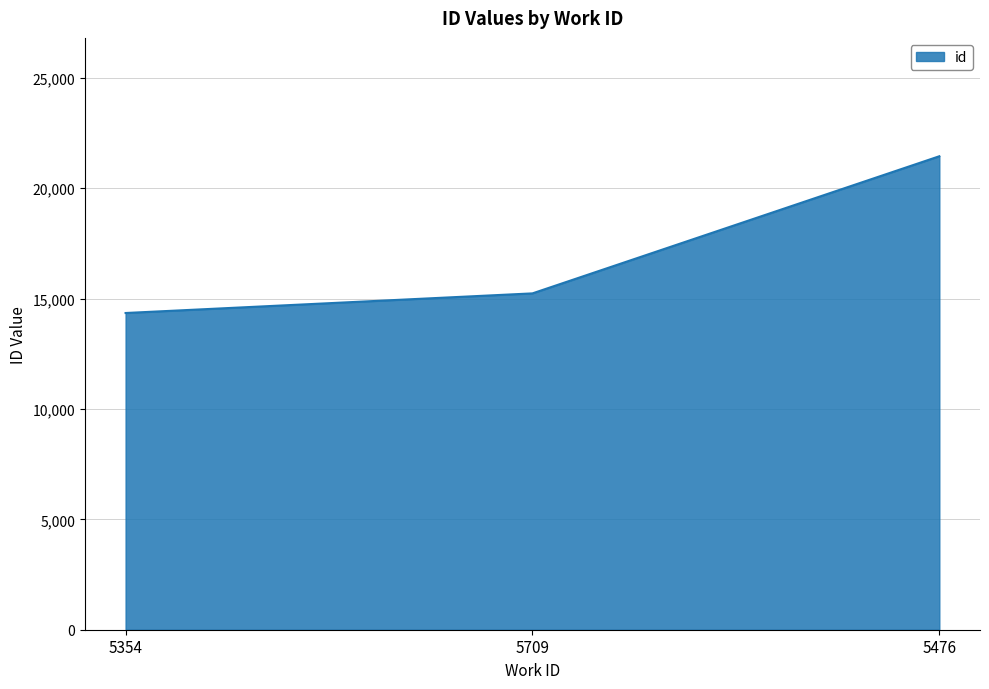

Reading left to right, extract all data points from this chart.

5354=14346	5709=15235	5476=21446